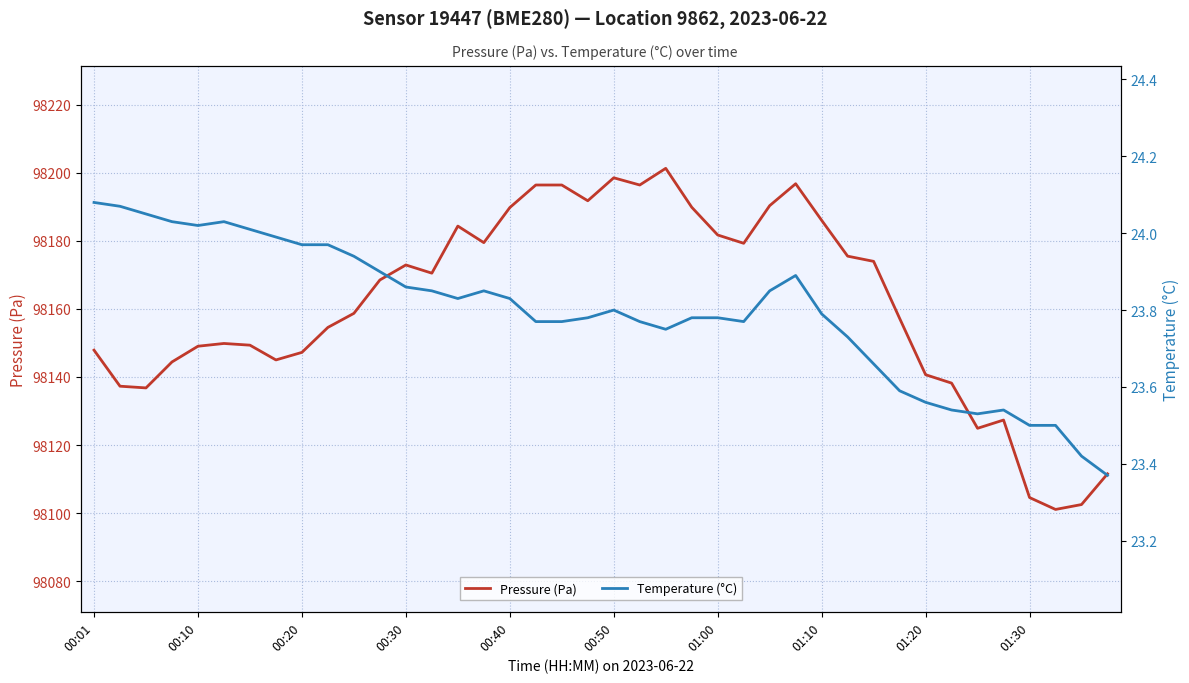

At which label does Pressure (Pa) first exceed 98168?

11